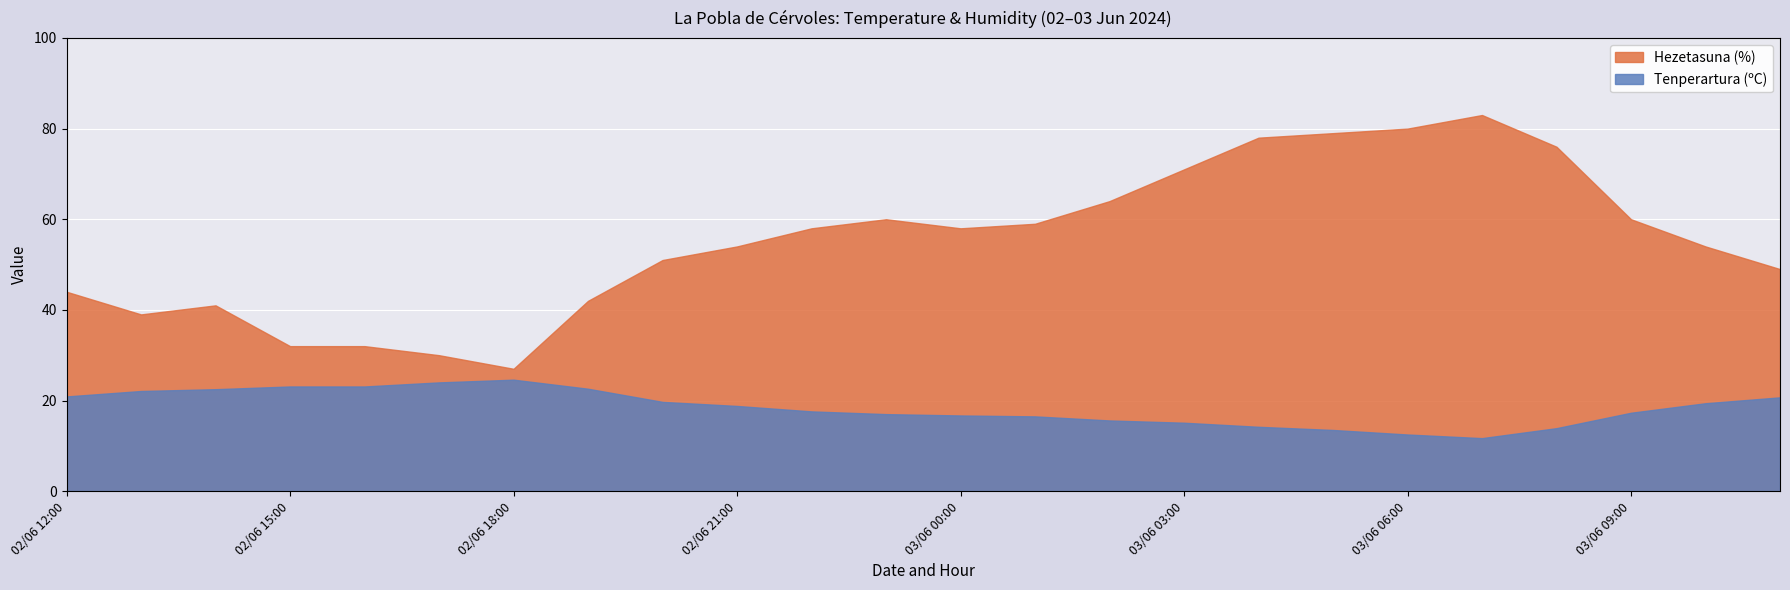

True or false: Tenperartura (ºC) and Hezetasuna (%) intersect in this chart.

False